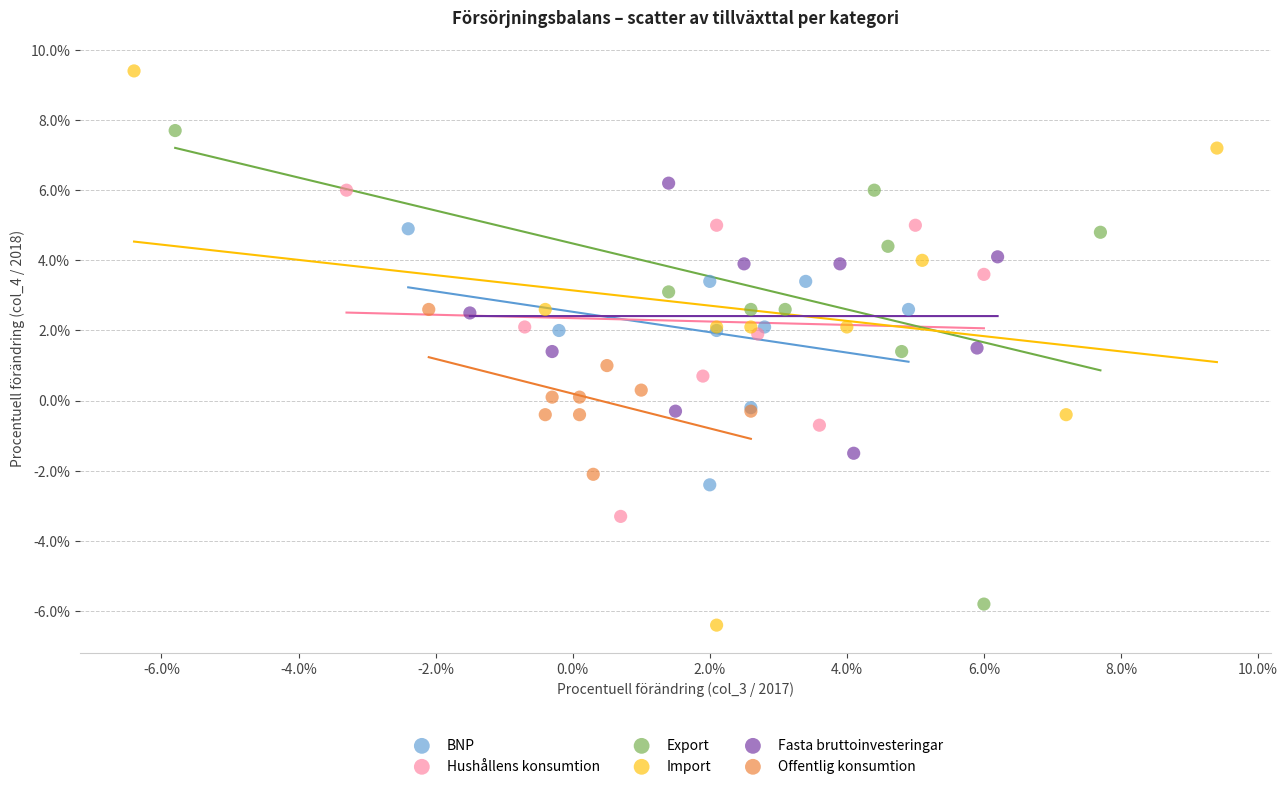

Which series has the widest spread of Y values?

Import